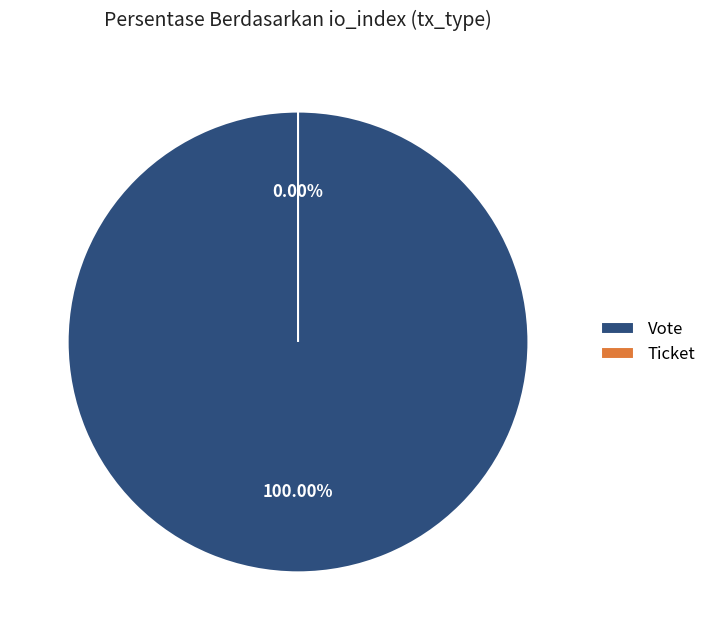

Between Ticket and Vote, which is larger?

Vote